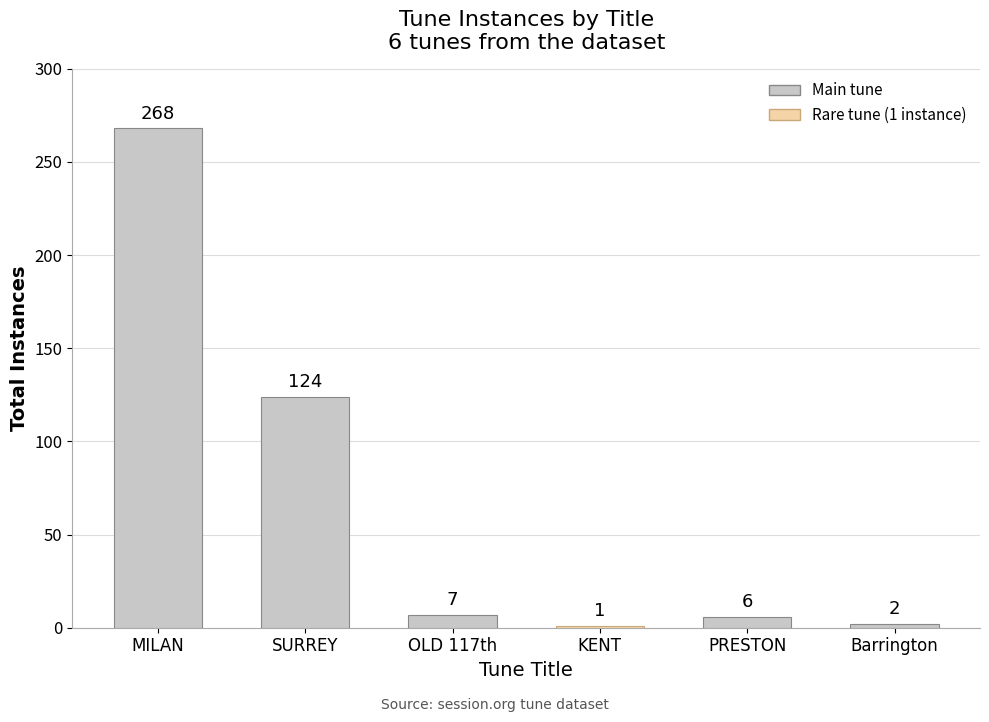

The value at KENT is 0. True or false?

False